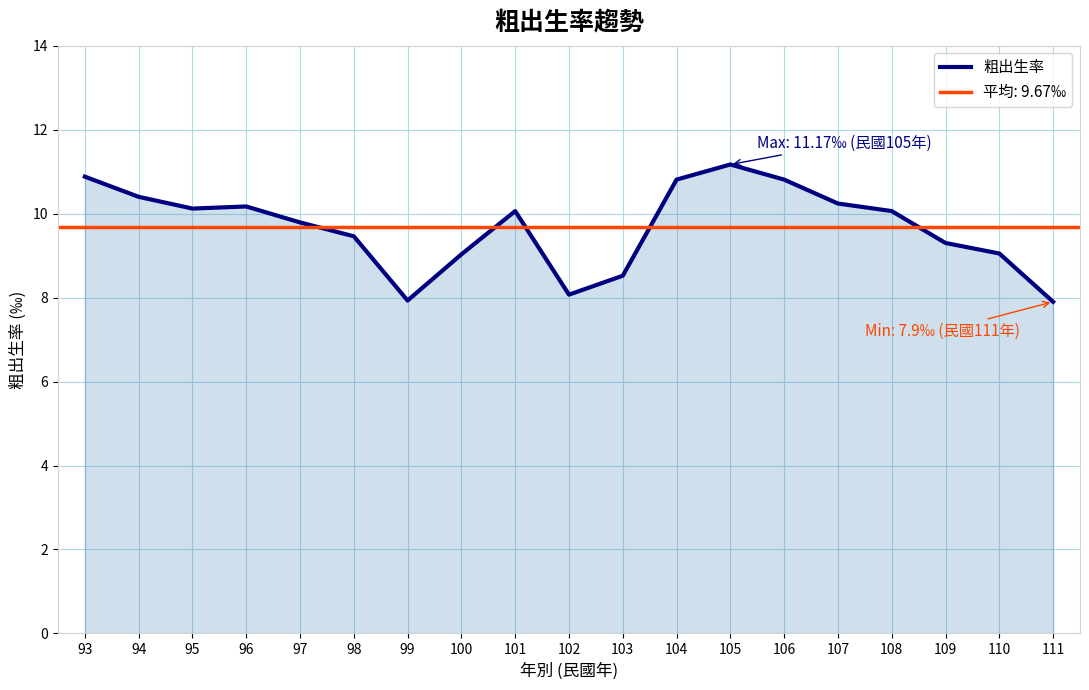

At which label is the value closest to 9?

100